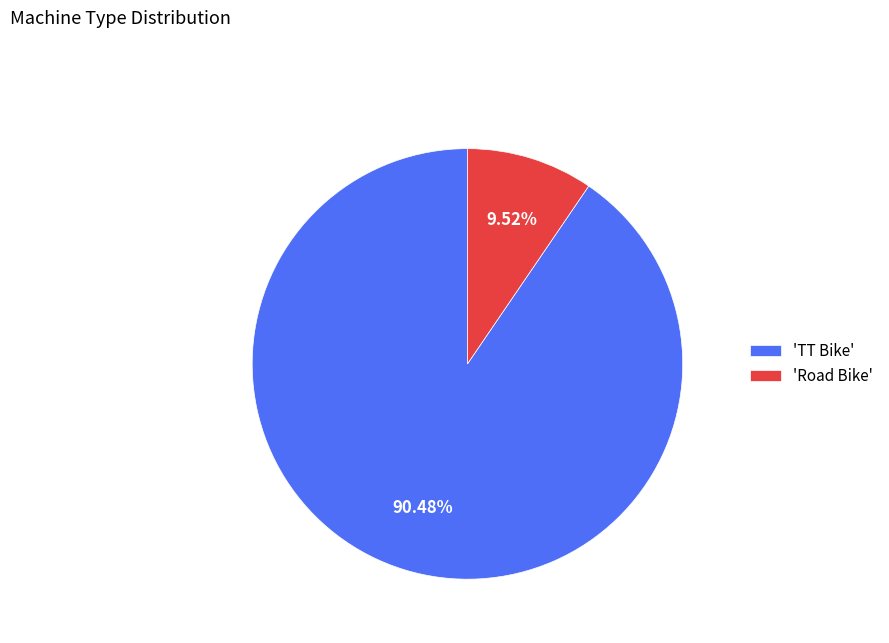

To the nearest percent, what is the difference between the largest and smallest slice percentages?

81%